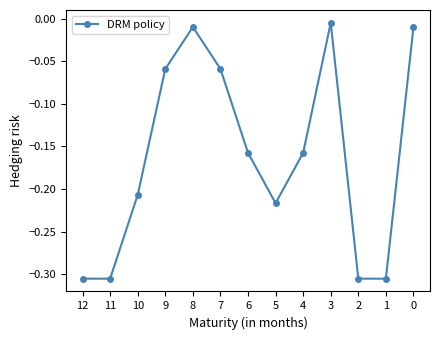

What is the difference between the maximum and minimum values?

0.3